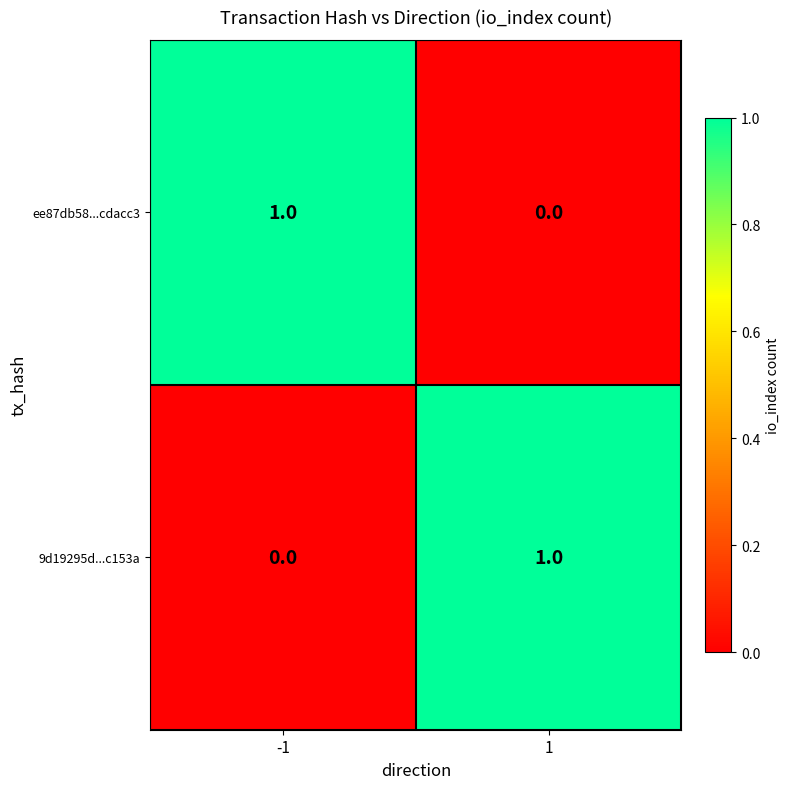

What is the spread (max minus min) of values at 1?

1